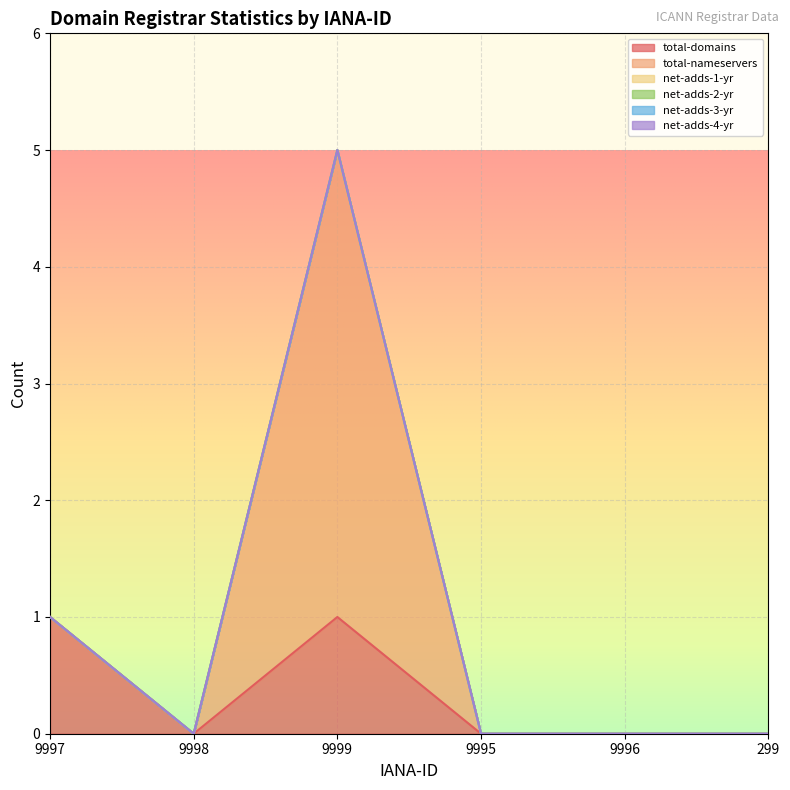

What is the label of the 5th point from the left?

9996